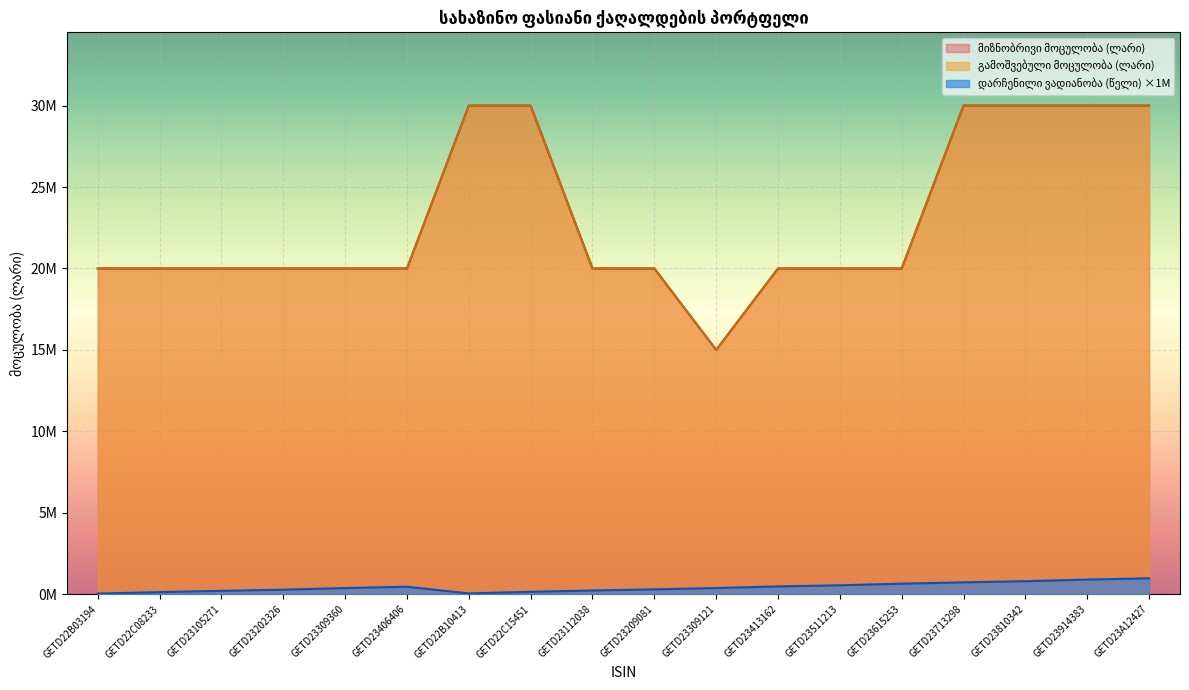

True or false: დარჩენილი ვადიანობა (წელი) and გამოშვებული მოცულობა (ლარი) cross at least once.

False